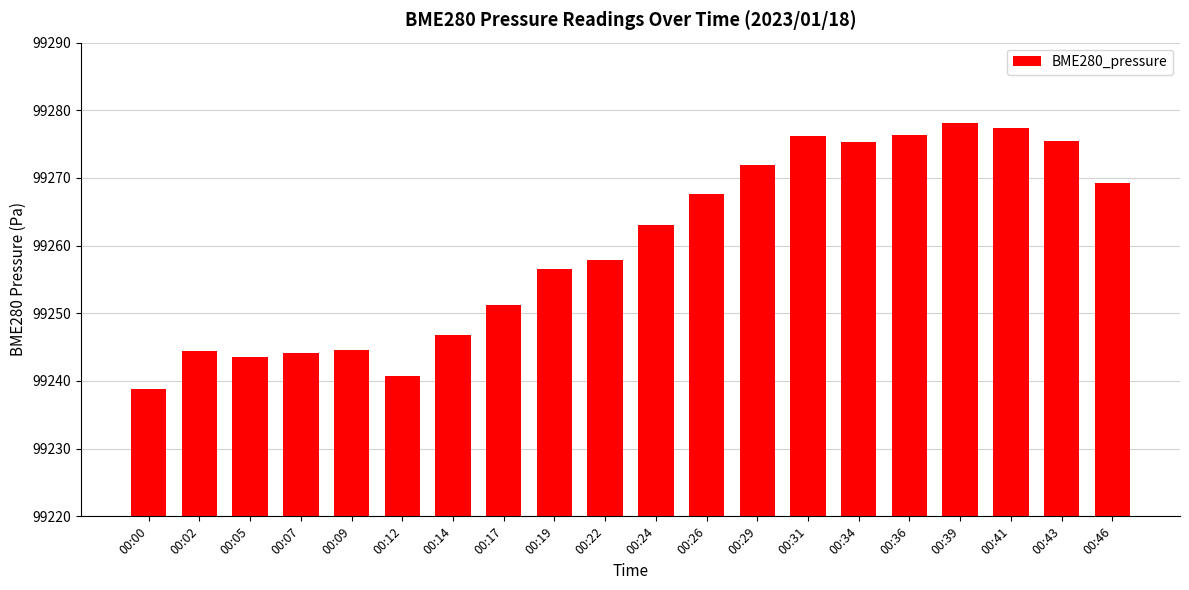

True or false: the data shows 176378.9 at 00:14.

False